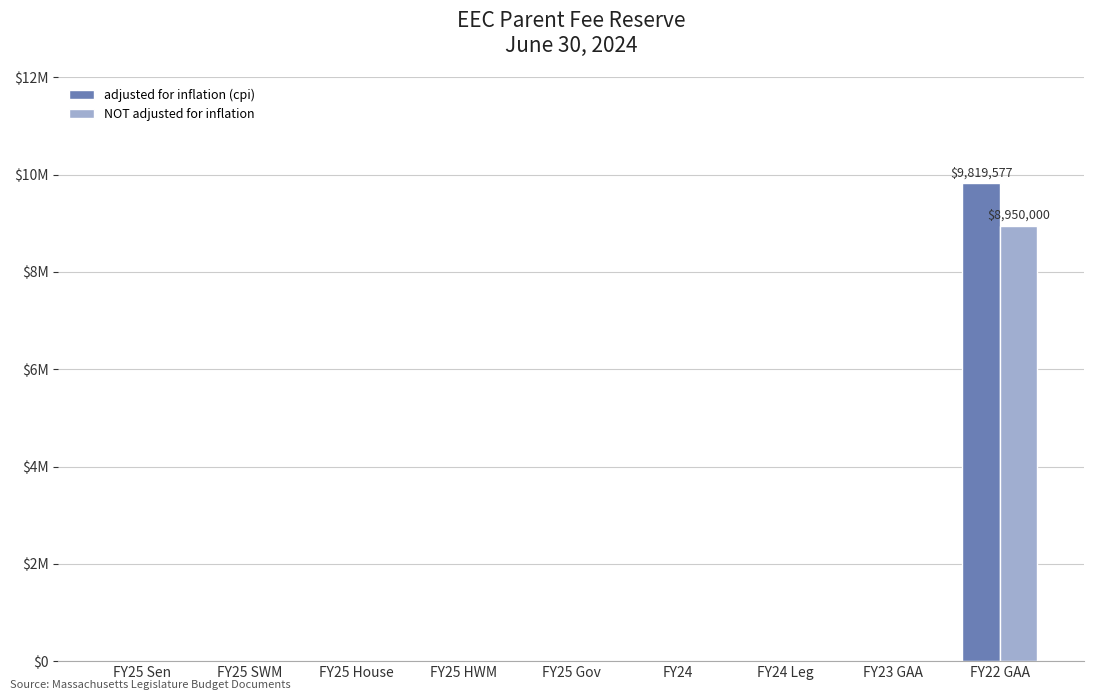

What position from the right is FY22 GAA?

1